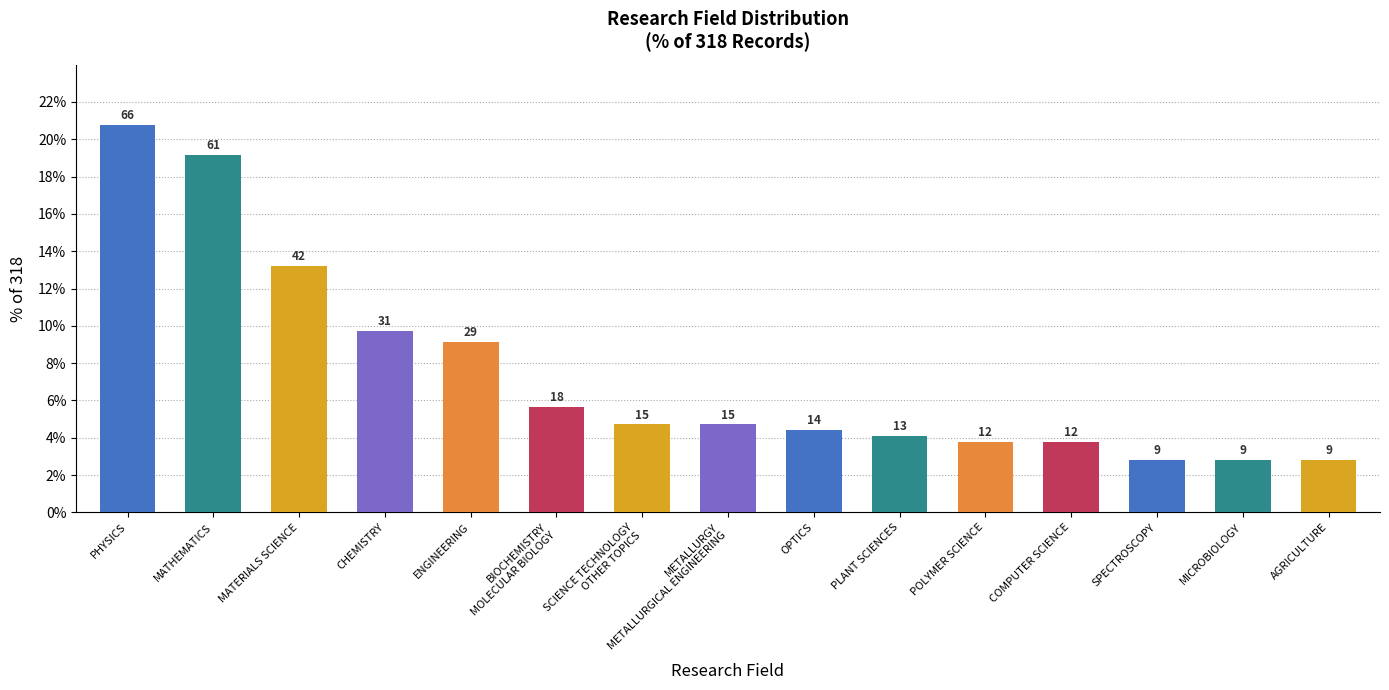

How many bars are there in total?

15